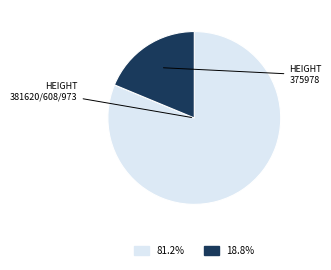

Is there any slice that represents more than half of the pie?

Yes